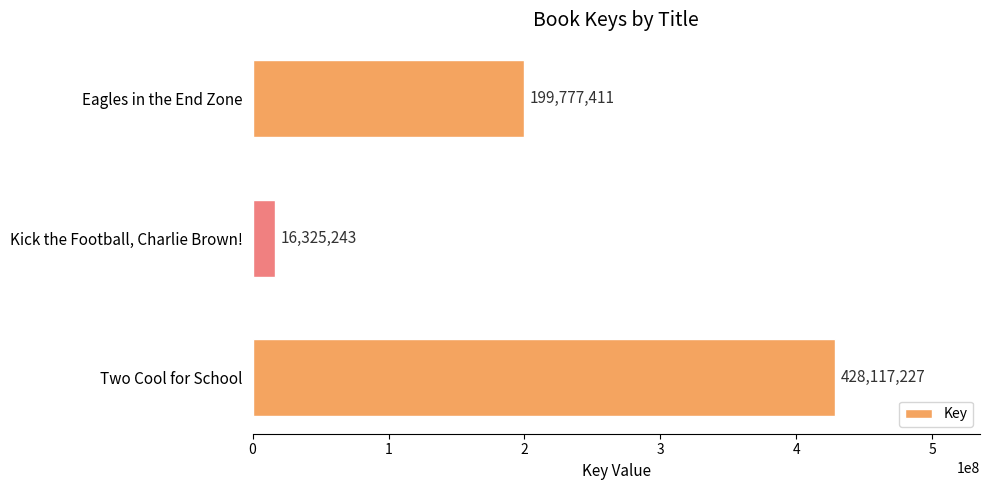

Which category has the lowest value across all series?

Kick the Football, Charlie Brown!